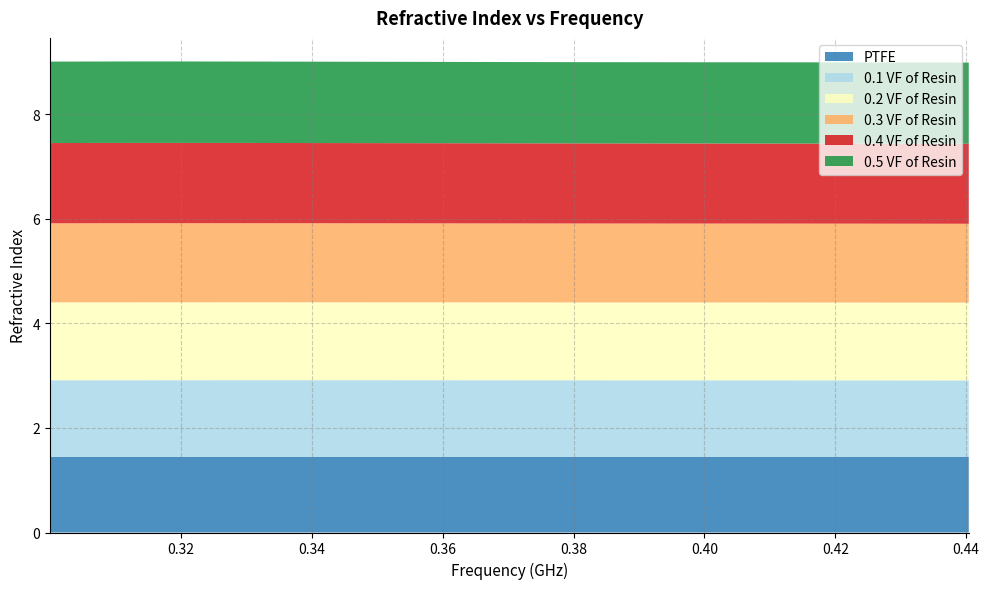

Reading right to left, extract all data points from this chart.

PTFE: 1.4	1.4	1.4	1.4	1.4	1.4	1.4	1.4	1.4	1.4	1.4	1.4	1.4	1.4	1.4	1.4	1.4	1.4	1.4	1.4	1.4	1.4	1.4	1.4	1.4	1.4	1.4	1.4	1.4	1.4	1.4	1.4	1.4	1.4	1.4	1.4	1.4	1.4	1.4	1.4
0.1 VF of Resin: 1.5	1.5	1.5	1.5	1.5	1.5	1.5	1.5	1.5	1.5	1.5	1.5	1.5	1.5	1.5	1.5	1.5	1.5	1.5	1.5	1.5	1.5	1.5	1.5	1.5	1.5	1.5	1.5	1.5	1.5	1.5	1.5	1.5	1.5	1.5	1.5	1.5	1.5	1.5	1.5
0.2 VF of Resin: 1.5	1.5	1.5	1.5	1.5	1.5	1.5	1.5	1.5	1.5	1.5	1.5	1.5	1.5	1.5	1.5	1.5	1.5	1.5	1.5	1.5	1.5	1.5	1.5	1.5	1.5	1.5	1.5	1.5	1.5	1.5	1.5	1.5	1.5	1.5	1.5	1.5	1.5	1.5	1.5
0.3 VF of Resin: 1.5	1.5	1.5	1.5	1.5	1.5	1.5	1.5	1.5	1.5	1.5	1.5	1.5	1.5	1.5	1.5	1.5	1.5	1.5	1.5	1.5	1.5	1.5	1.5	1.5	1.5	1.5	1.5	1.5	1.5	1.5	1.5	1.5	1.5	1.5	1.5	1.5	1.5	1.5	1.5
0.4 VF of Resin: 1.5	1.5	1.5	1.5	1.5	1.5	1.5	1.5	1.5	1.5	1.5	1.5	1.5	1.5	1.5	1.5	1.5	1.5	1.5	1.5	1.5	1.5	1.5	1.5	1.5	1.5	1.5	1.5	1.5	1.5	1.5	1.5	1.5	1.5	1.5	1.5	1.5	1.5	1.5	1.5
0.5 VF of Resin: 1.6	1.6	1.6	1.6	1.6	1.6	1.6	1.6	1.6	1.6	1.6	1.6	1.6	1.6	1.6	1.6	1.6	1.6	1.6	1.6	1.6	1.6	1.6	1.6	1.6	1.6	1.6	1.6	1.6	1.6	1.6	1.6	1.6	1.6	1.6	1.6	1.6	1.6	1.6	1.6